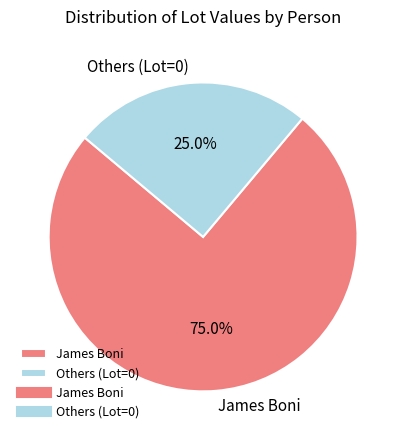

True or false: James Boni accounts for 99% of the total.

False